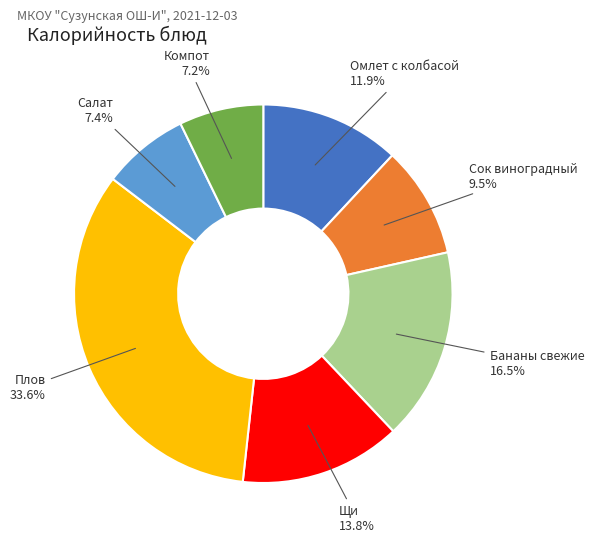

How many segments does this pie chart have?

7